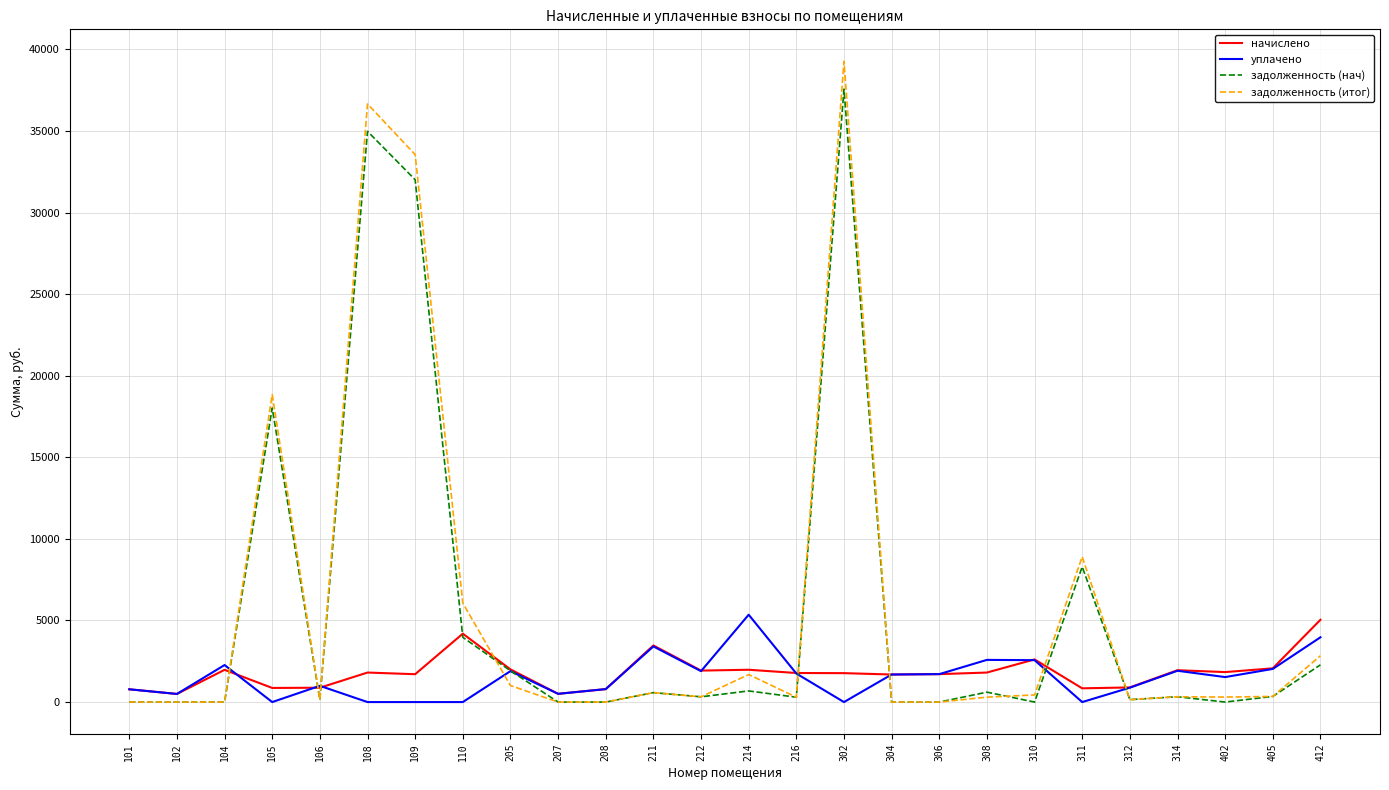

Which series has the widest spread of values?

задолженность (итог)